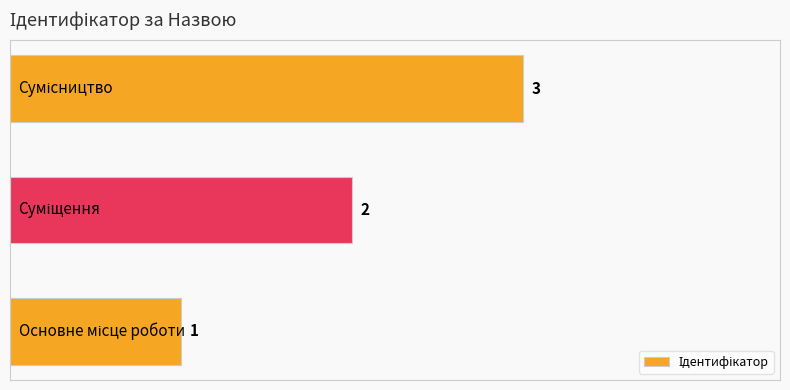

What is the maximum value shown in the chart?

3